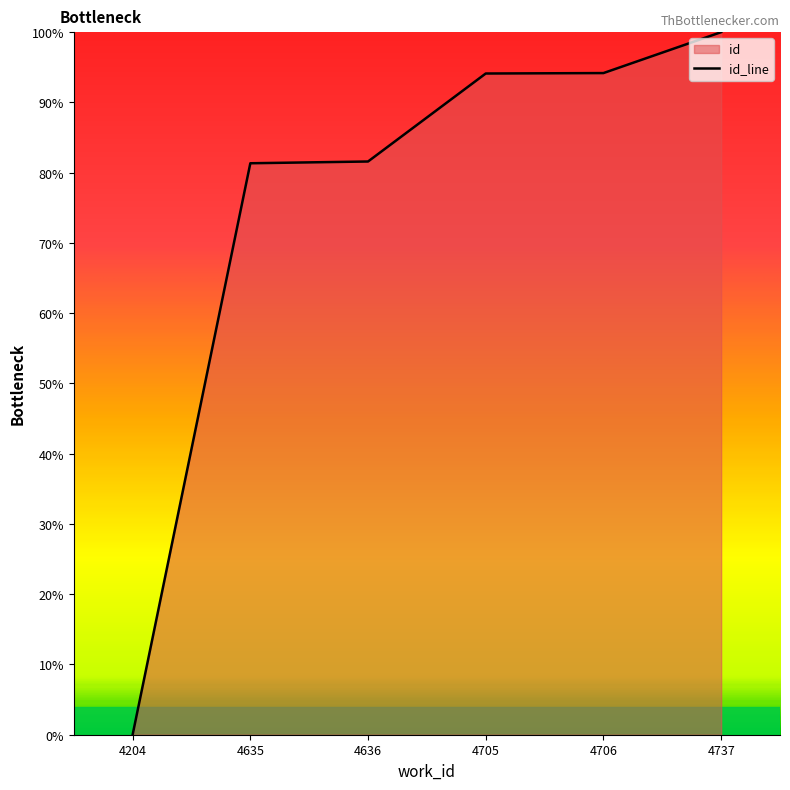

How many values are below 94?

3